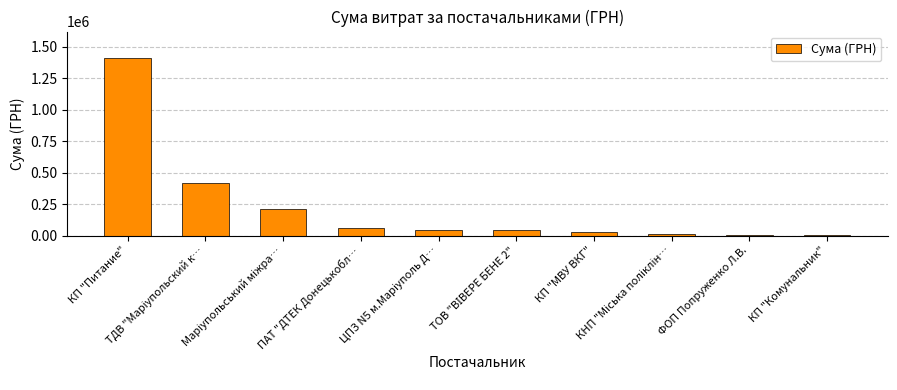

What is the minimum value shown in the chart?

6039.4